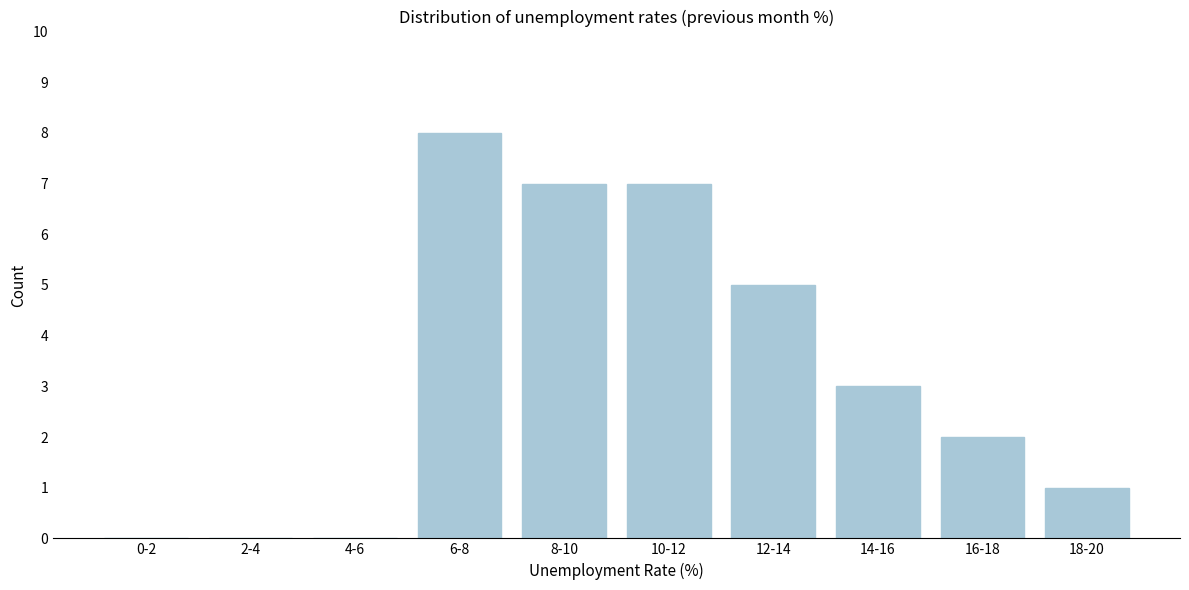

Reading right to left, what are all the values shown in this chart?

18-20=1	16-18=2	14-16=3	12-14=5	10-12=7	8-10=7	6-8=8	4-6=0	2-4=0	0-2=0